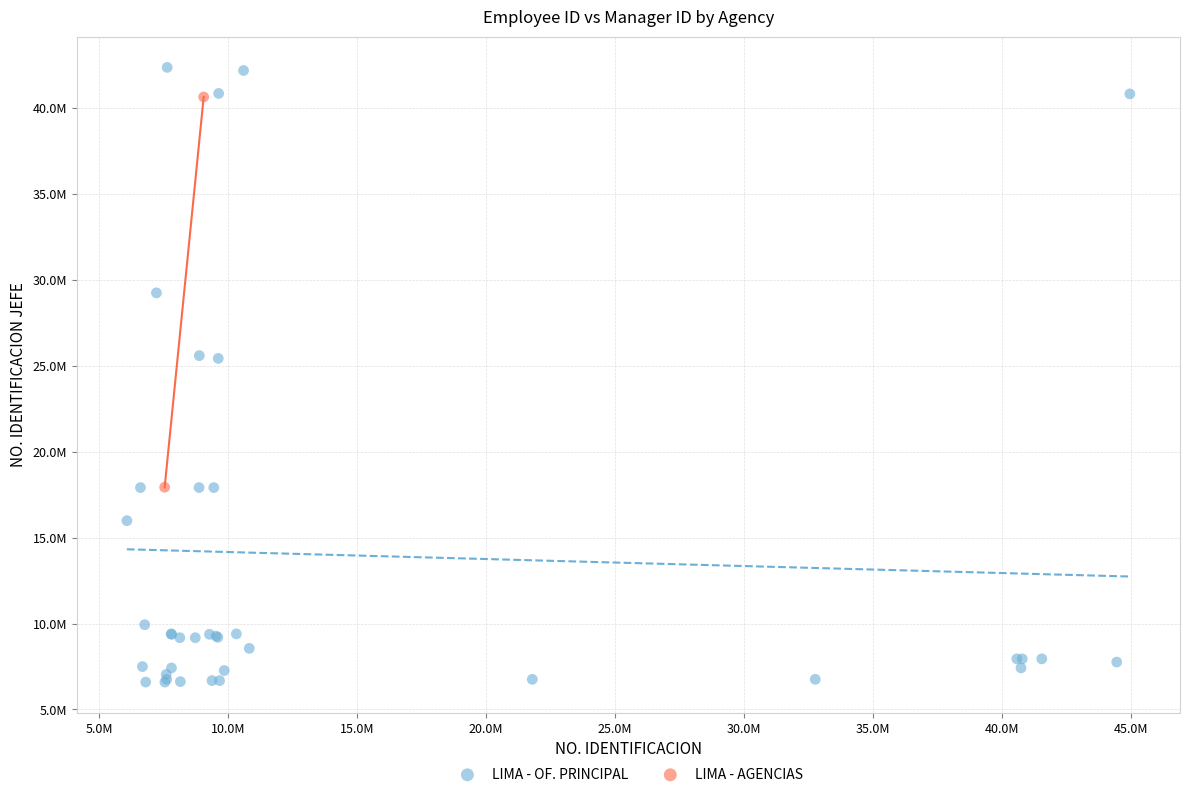

What are all the series names shown in the legend?

LIMA - OF. PRINCIPAL, LIMA - AGENCIAS